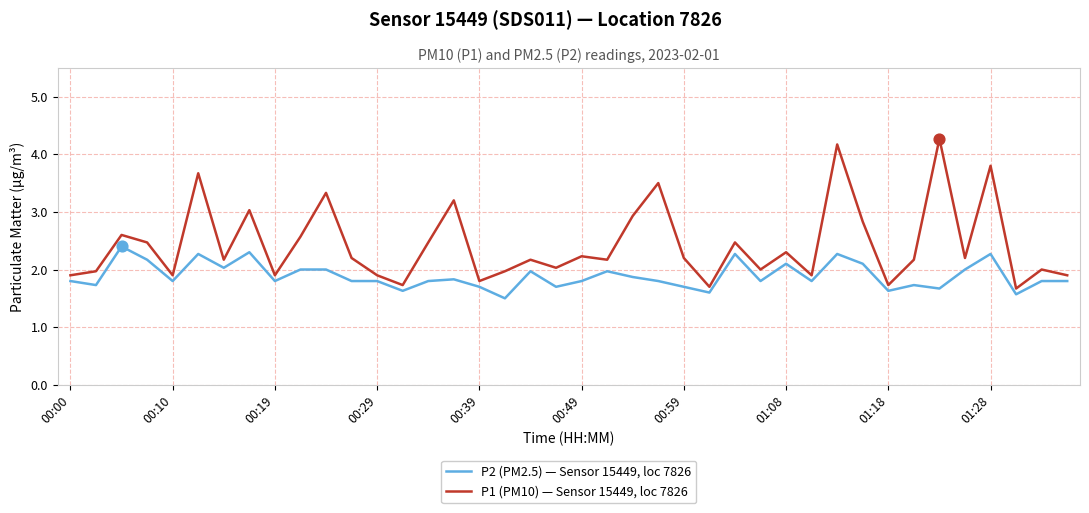

Which series has the largest total across all categories?

P1 (PM10) — Sensor 15449, loc 7826